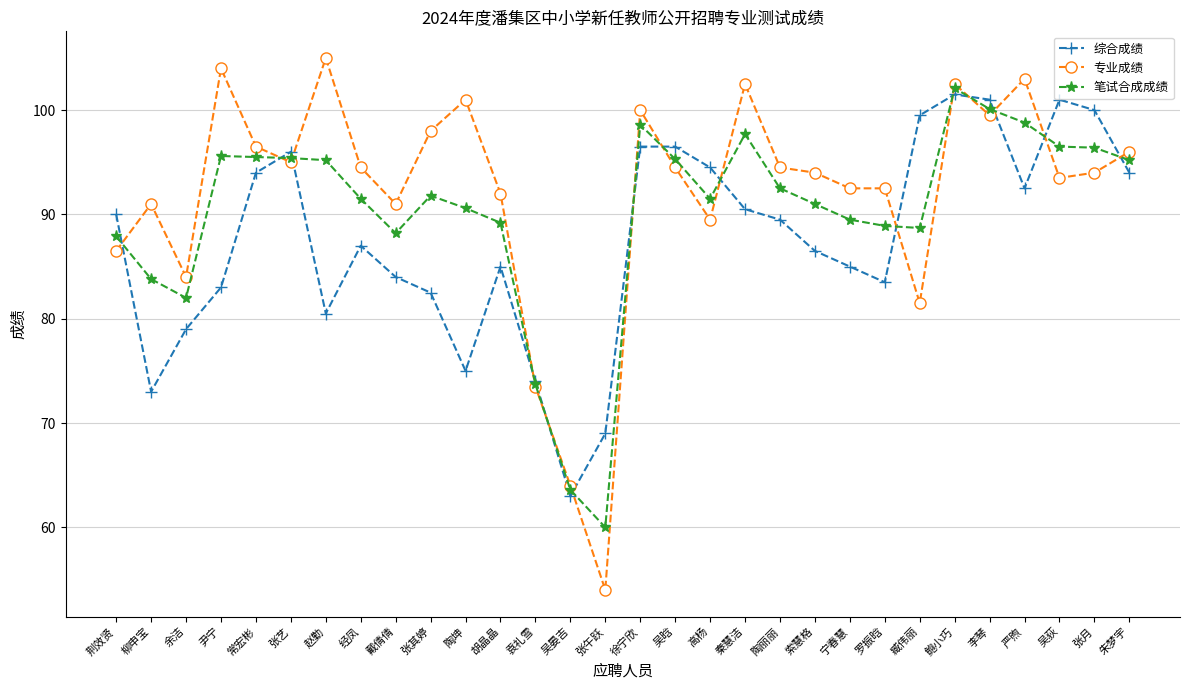

Rank the series at 经凤 from lowest to highest value.

综合成绩, 笔试合成成绩, 专业成绩